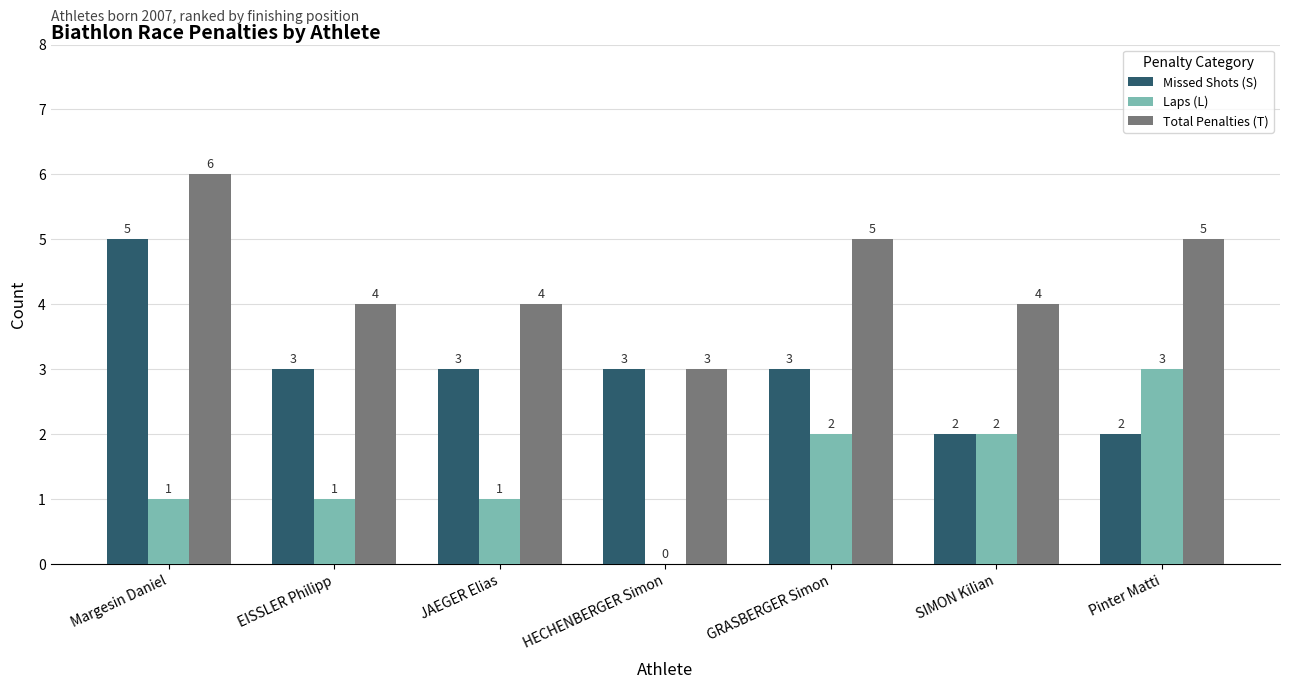

The value of Missed Shots (S) at GRASBERGER Simon is 3. True or false?

True